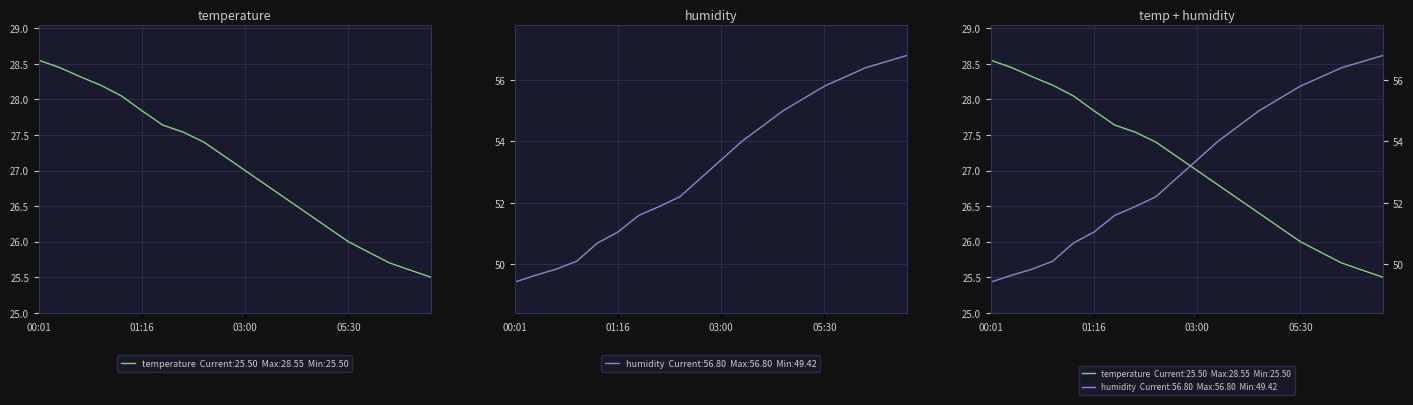

The humidity series shows 84.6 at 05:00. True or false?

False